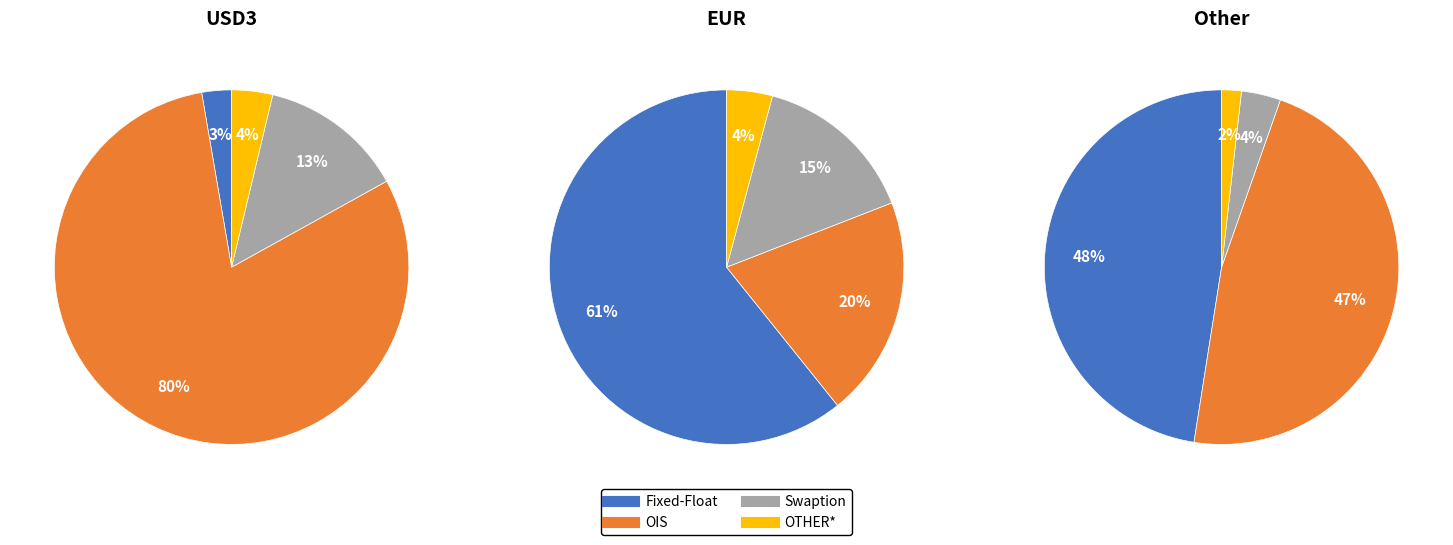

Which slice is the largest?

OIS